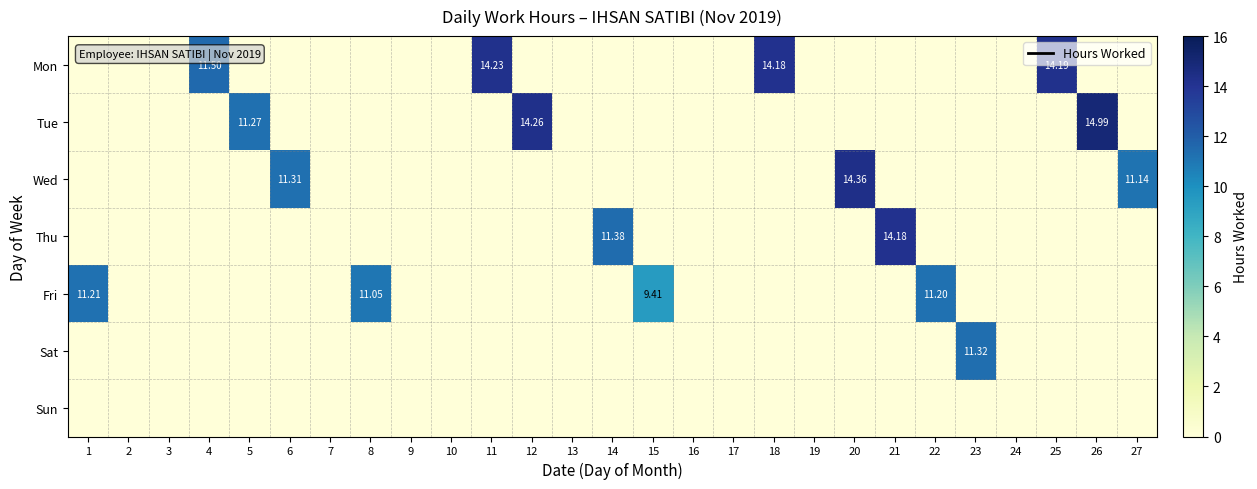

How many distinct data groups are displayed?

7